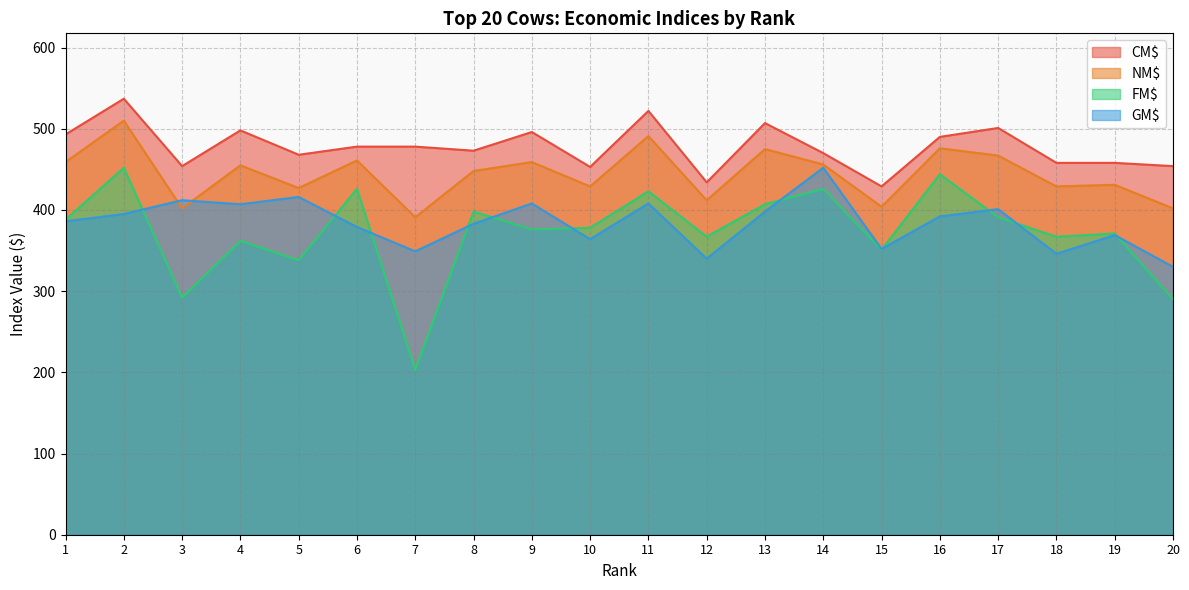

What is the minimum value shown in the chart?

203